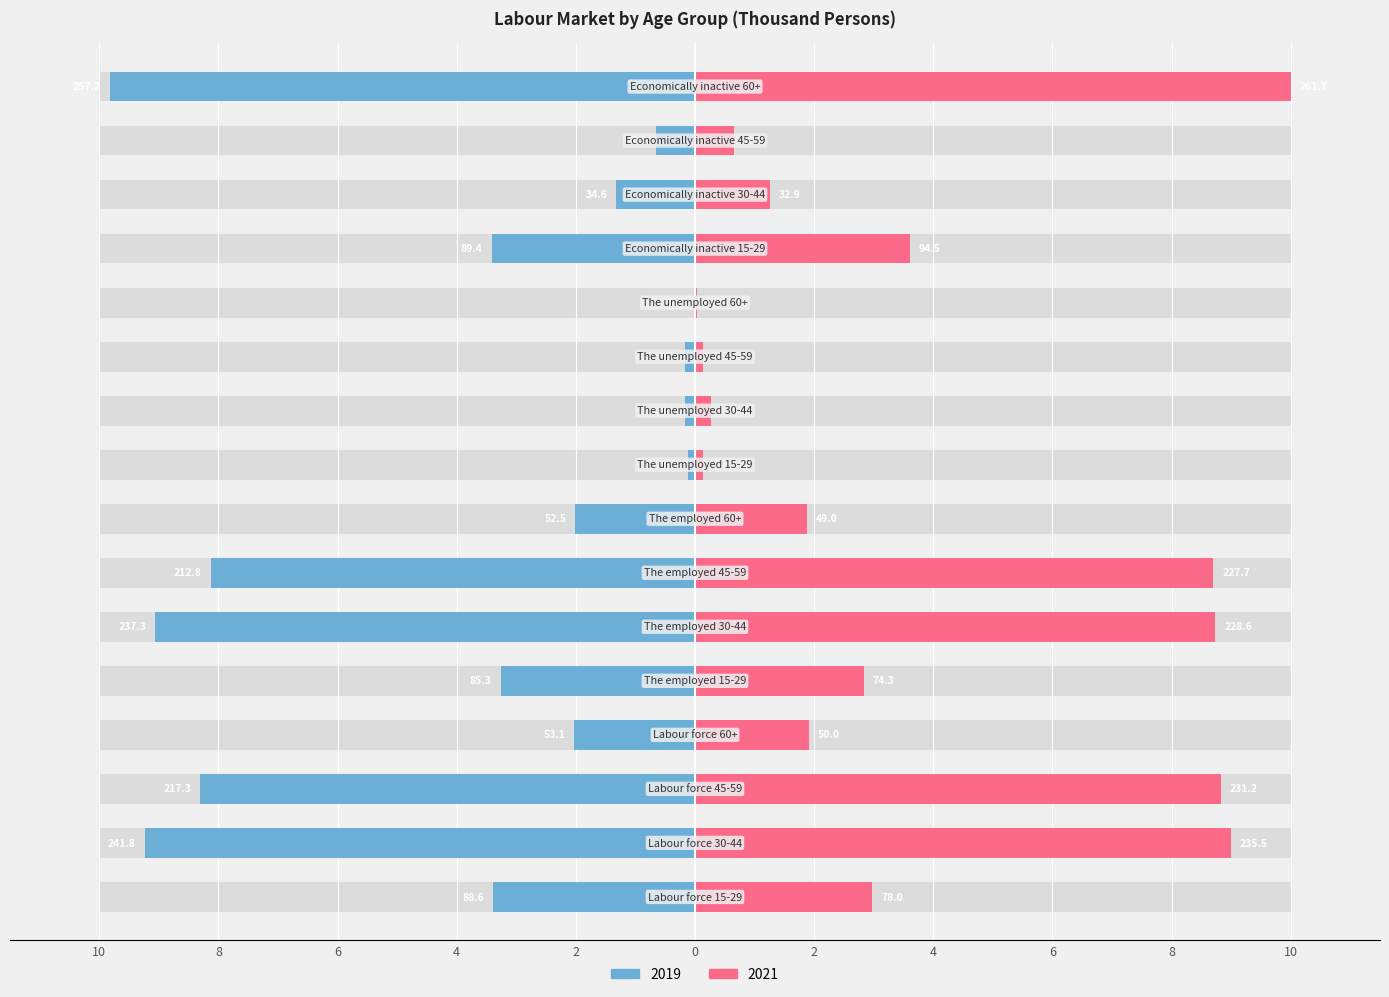

How many distinct data groups are displayed?

2